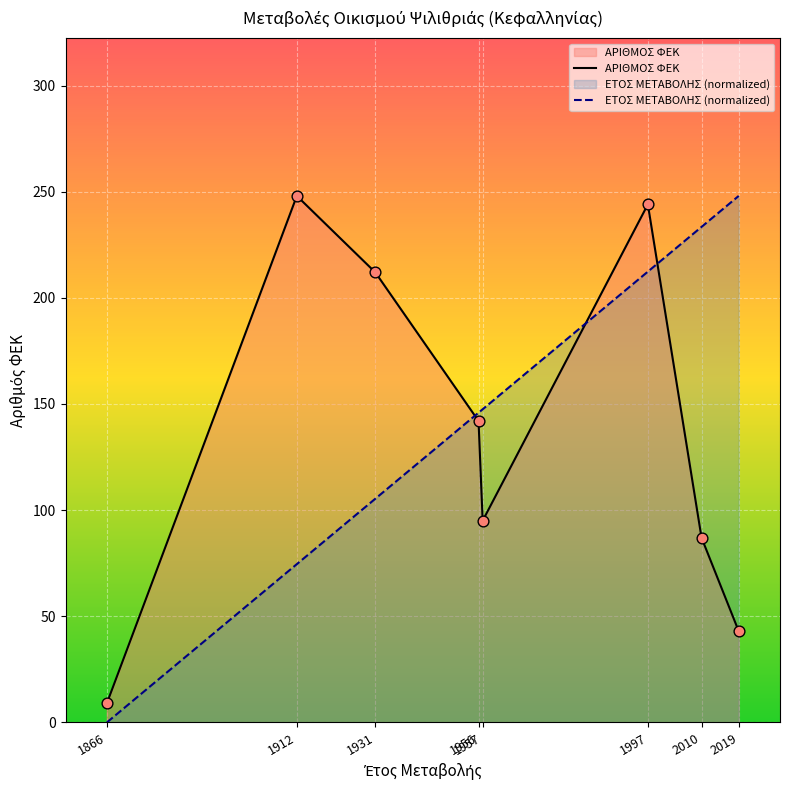

Which series has the widest spread of Y values?

ΕΤΟΣ ΜΕΤΑΒΟΛΗΣ (normalized)